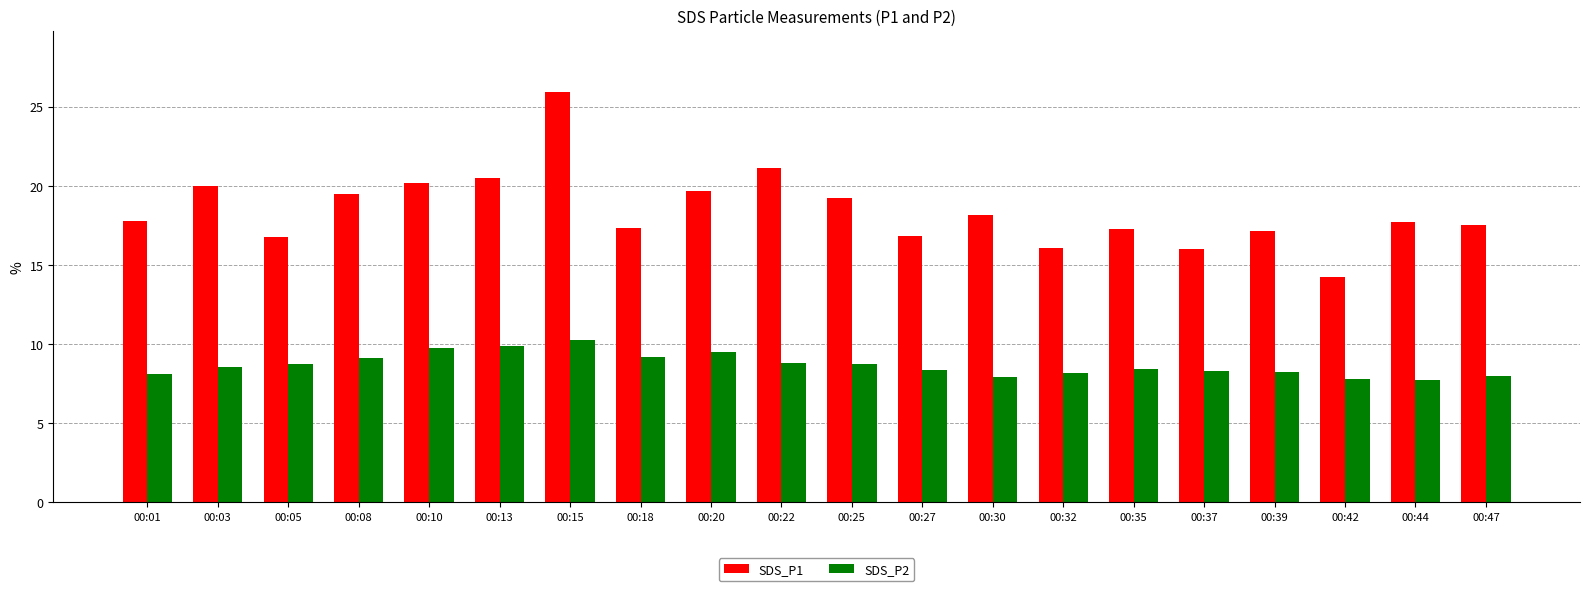

Rank the series by their average value, from lowest to highest.

SDS_P2, SDS_P1